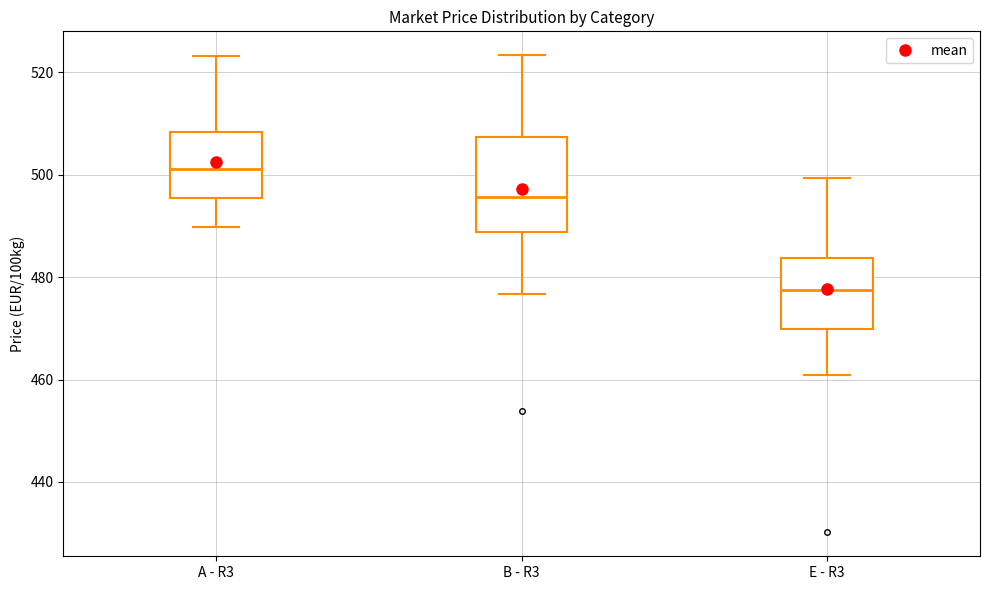

Reading left to right, read every box against the y-axis: the position of its median line, the range the box covers, and the ends of its whiskers. The values are not printed on the chart, so give them approximately, as read against the axis.

A - R3: median 502, box 496 to 508, whiskers 490 to 524
B - R3: median 496, box 488 to 508, whiskers 476 to 524
E - R3: median 478, box 470 to 484, whiskers 460 to 500